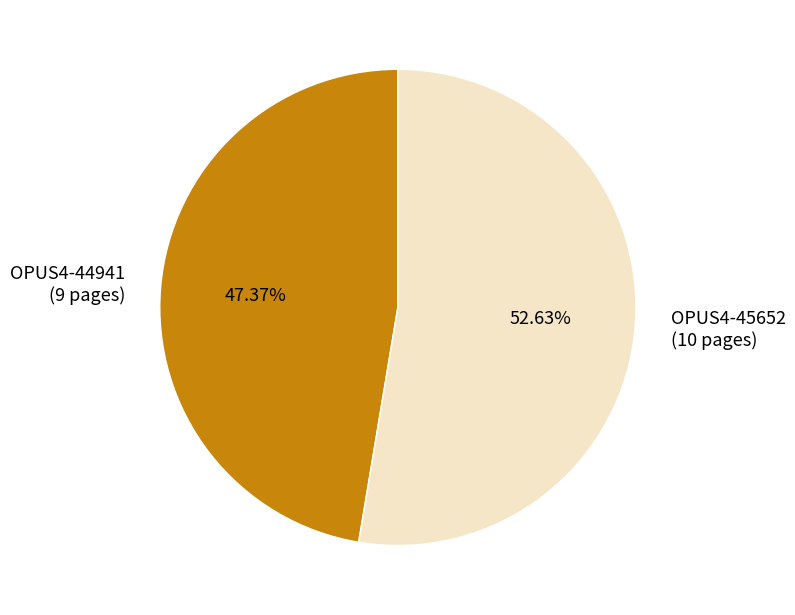

Does OPUS4-44941 represent more than half of the total?

No